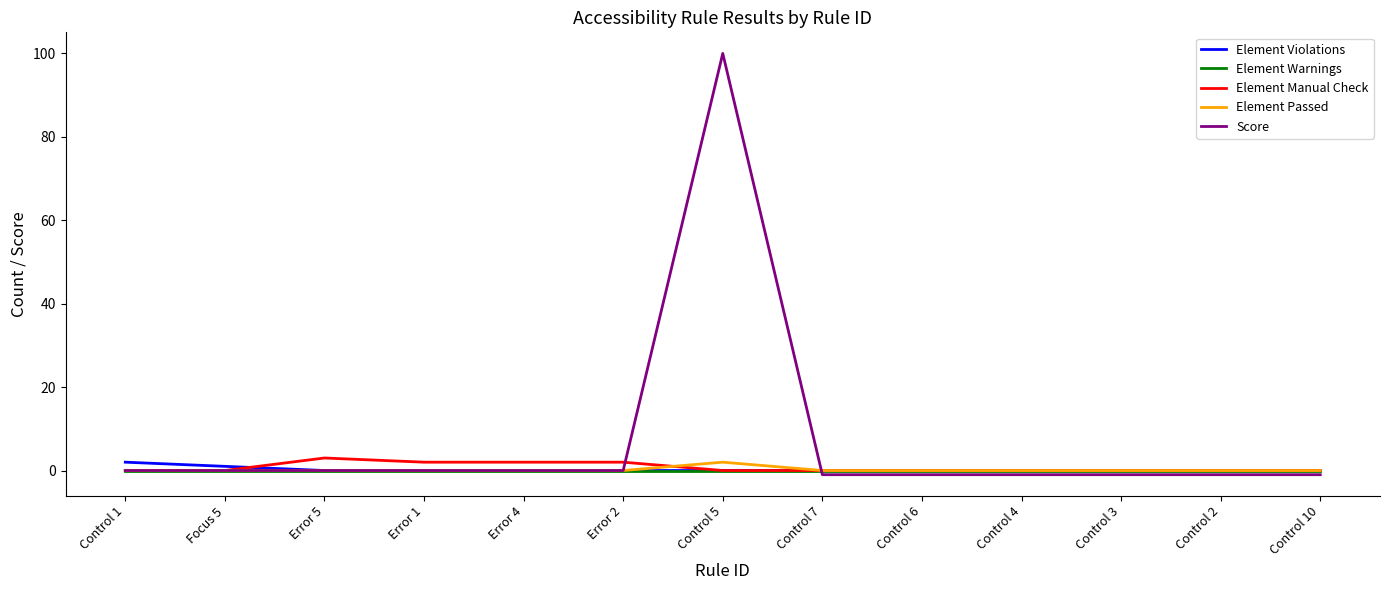

Between Control 5 and Control 2, which series saw the biggest shift?

Score